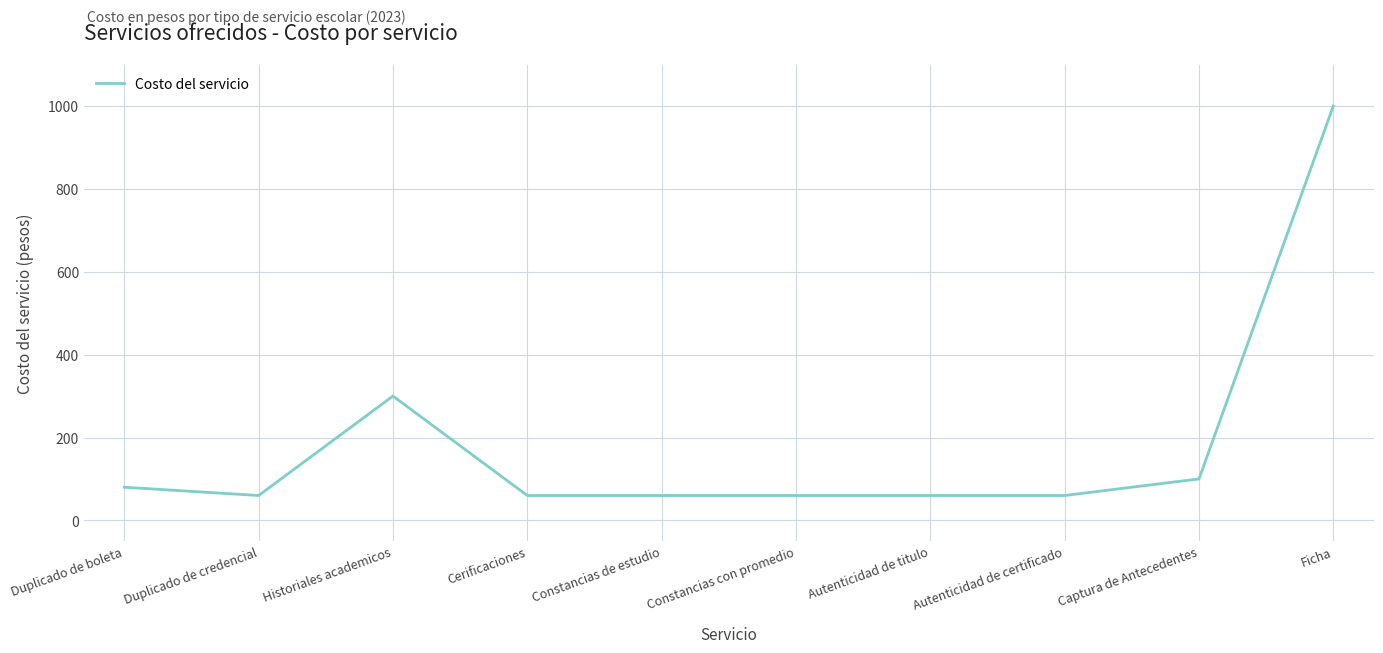

What is the ratio of the value at Autenticidad de titulo to the value at Constancias con promedio?

1.0